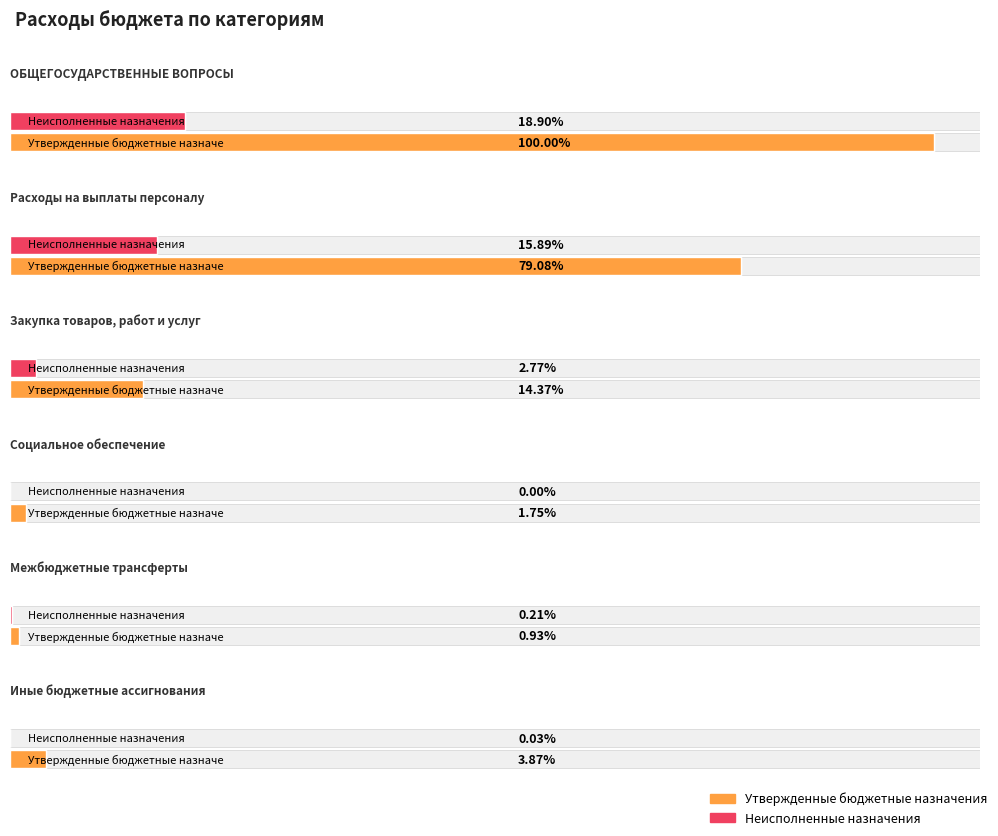

How many groups of bars are there?

6